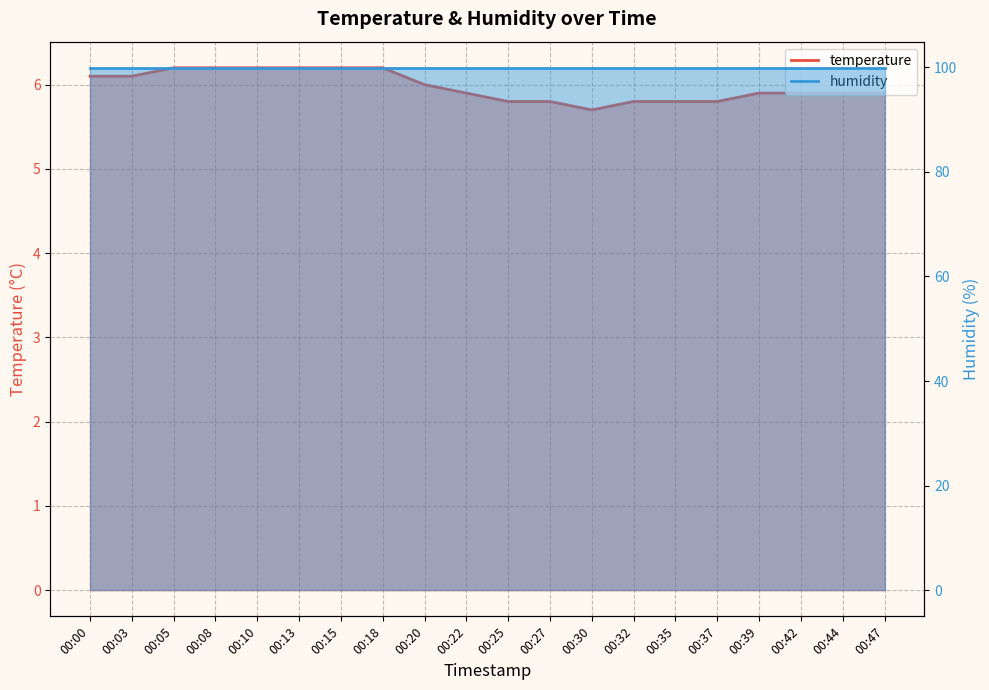

List the labels in order of value, largest first.

00:05, 00:08, 00:10, 00:13, 00:15, 00:18, 00:00, 00:03, 00:20, 00:22, 00:39, 00:42, 00:44, 00:47, 00:25, 00:27, 00:32, 00:35, 00:37, 00:30